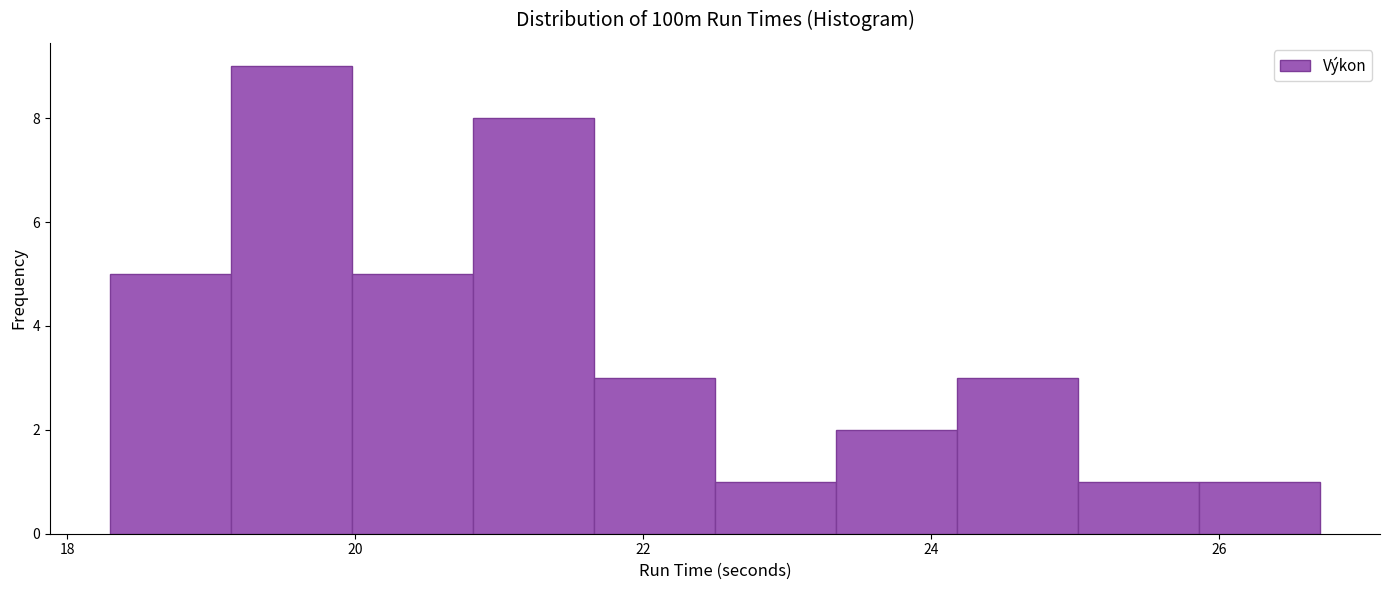

What is the height of the bar covering 25.02 to 25.86 on the x-axis? Neither the bar edges nor the heights are printed on the chart, so give them approximately, as read against the axes.

1